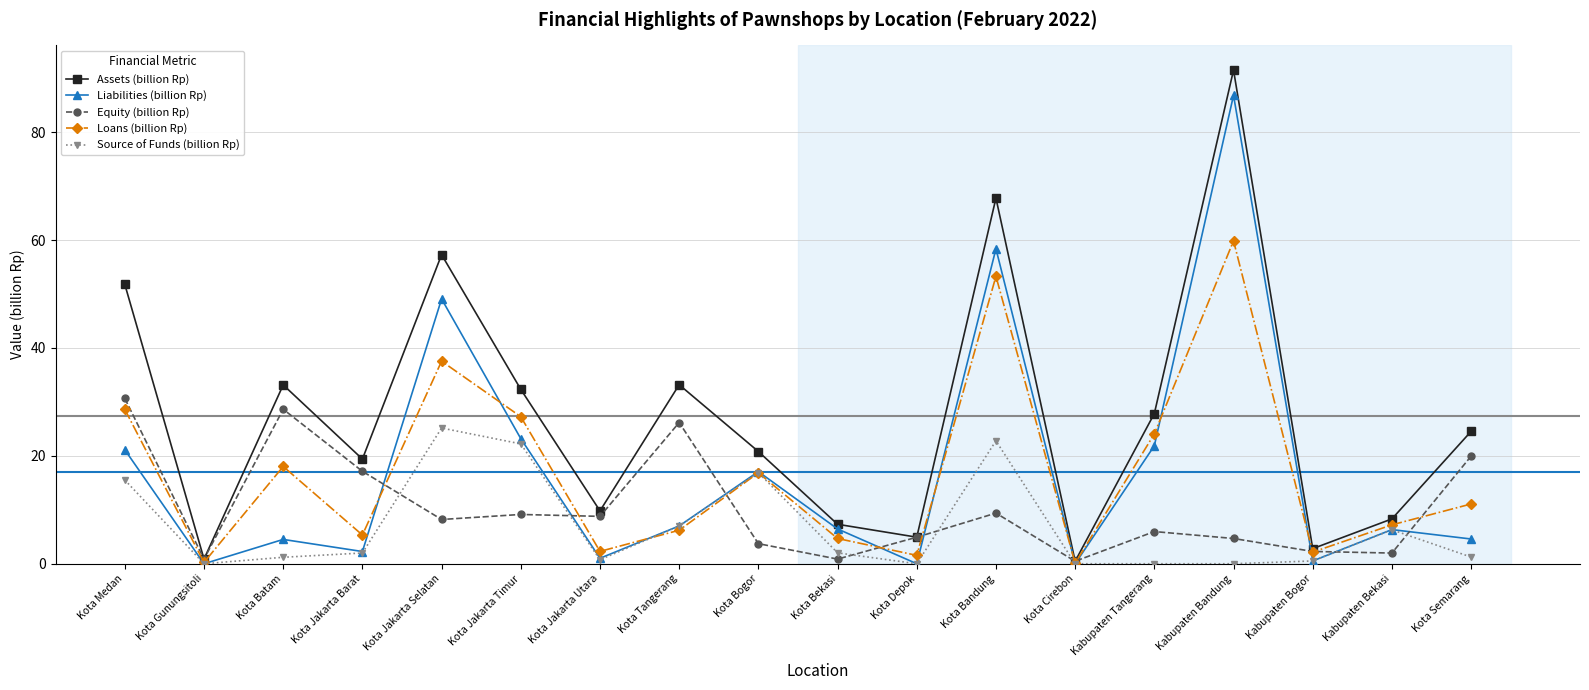

Which series has the largest total across all categories?

Assets (billion Rp)